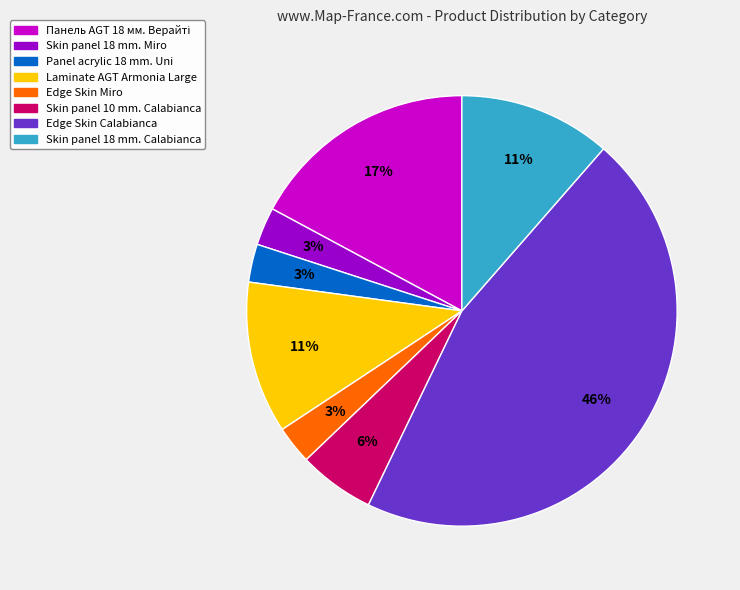

Is the sum of Panel acrylic 18 mm. Uni and Edge Skin Calabianca greater than half?

No